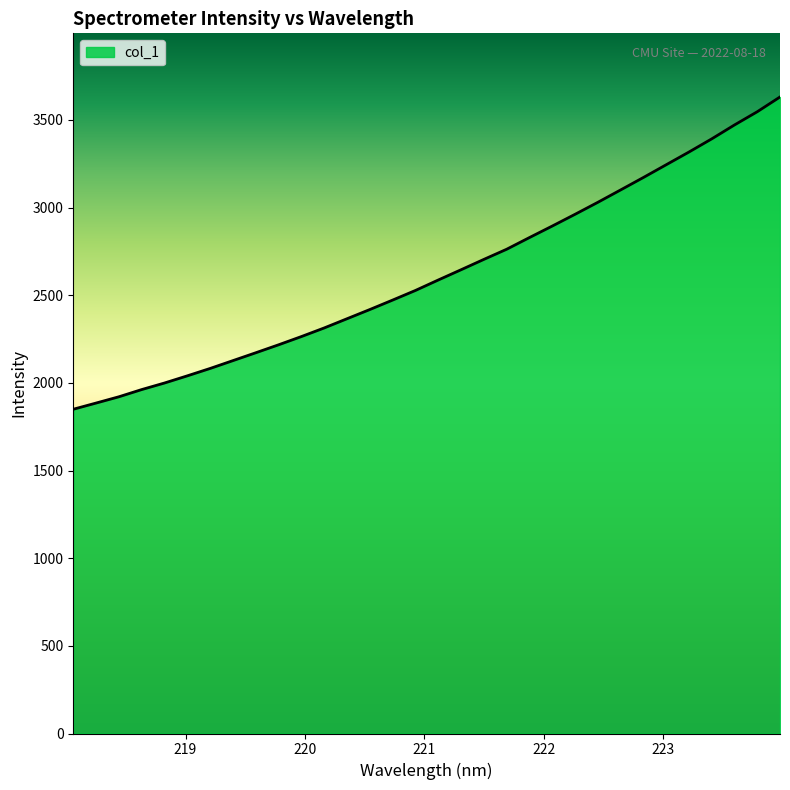

What is the greatest value displayed?

3630.7